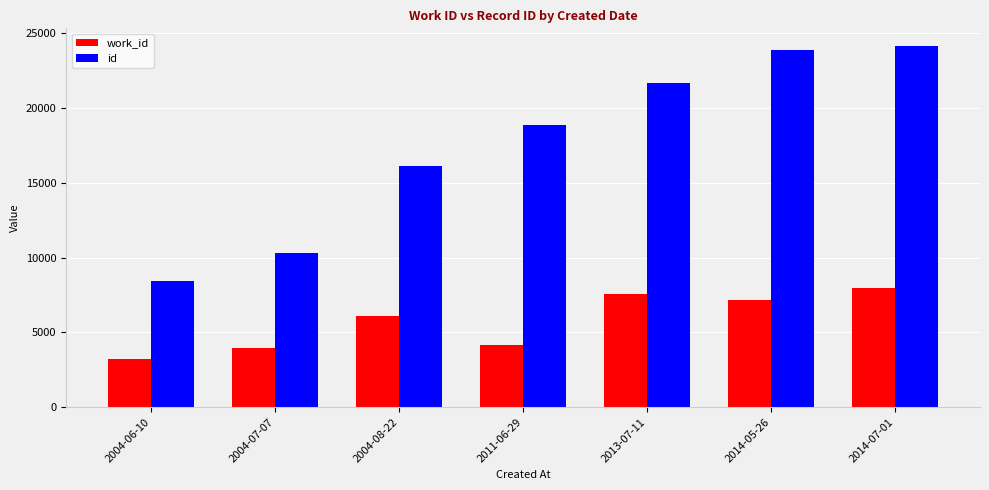

What is the label of the 1st bar from the right?

2014-07-01